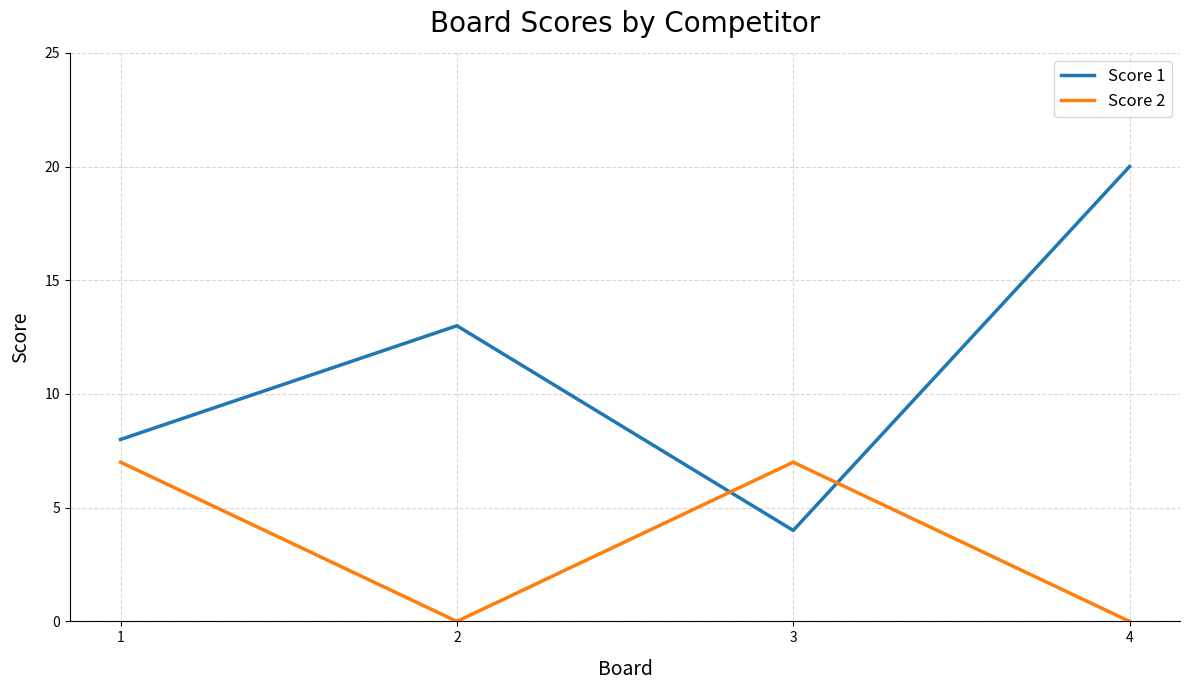

The Score 2 series shows 0 at 2. True or false?

True